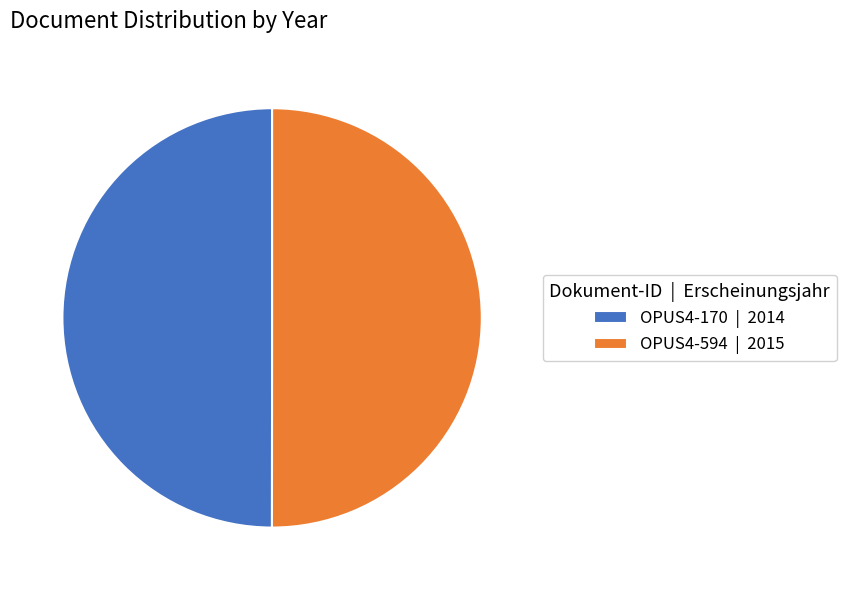

What is the ratio of the value at OPUS4-170 to the value at OPUS4-594?

1.0